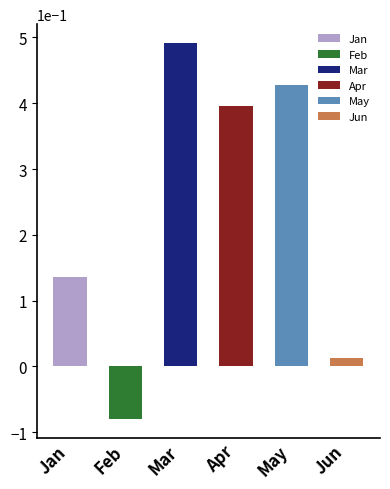

Read the Mar value at pct75.

0.5